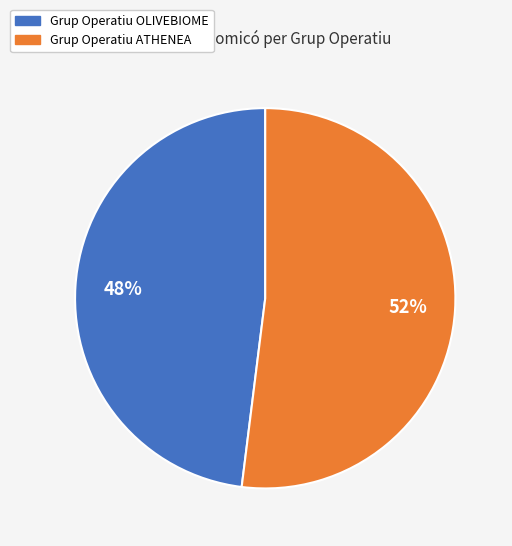

Rank the categories by value from highest to lowest.

Grup Operatiu ATHENEA, Grup Operatiu OLIVEBIOME